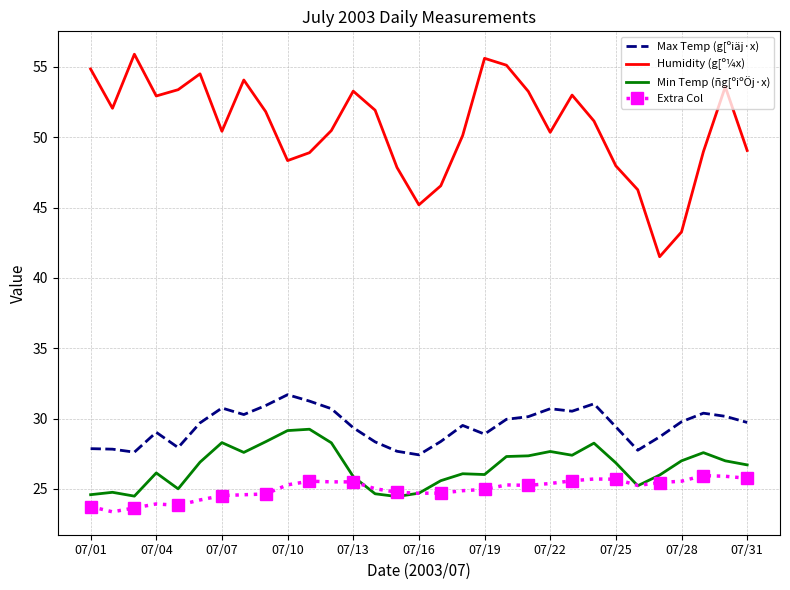

Rank the series by their maximum value, from highest to lowest.

Humidity (g[º¼x), Max Temp (g[ºiäj·x), Min Temp (ñg[ºiºÖj·x), Extra Col